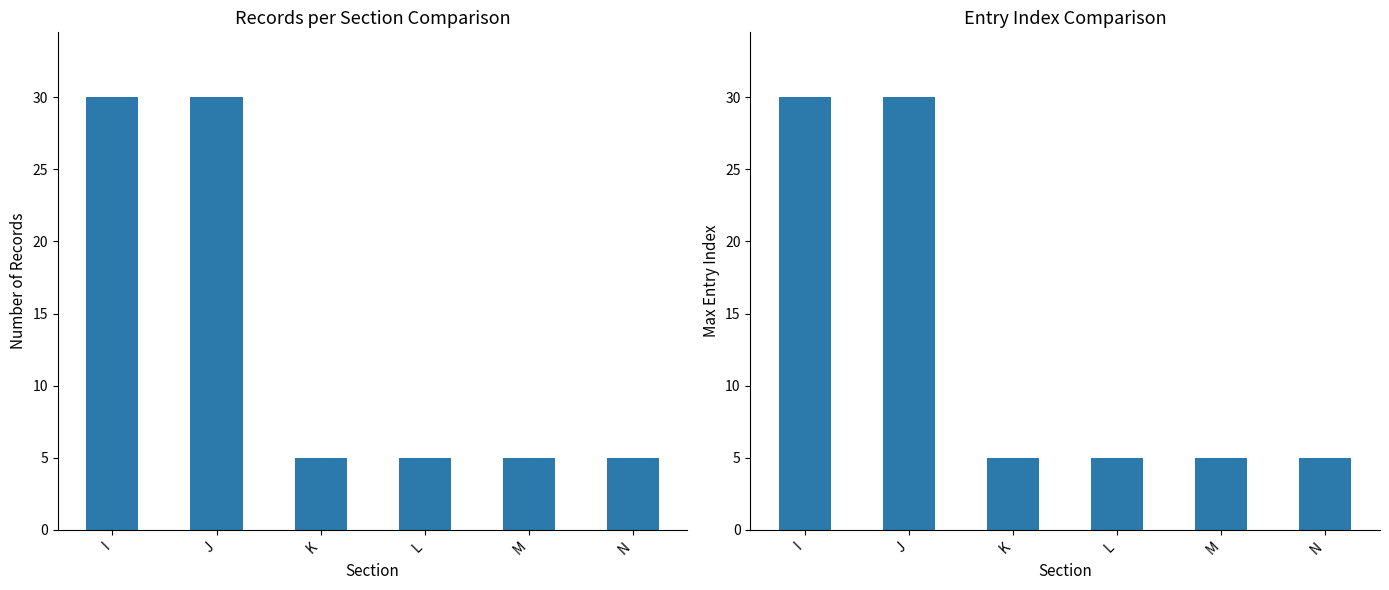

How many data points does each series have?

6